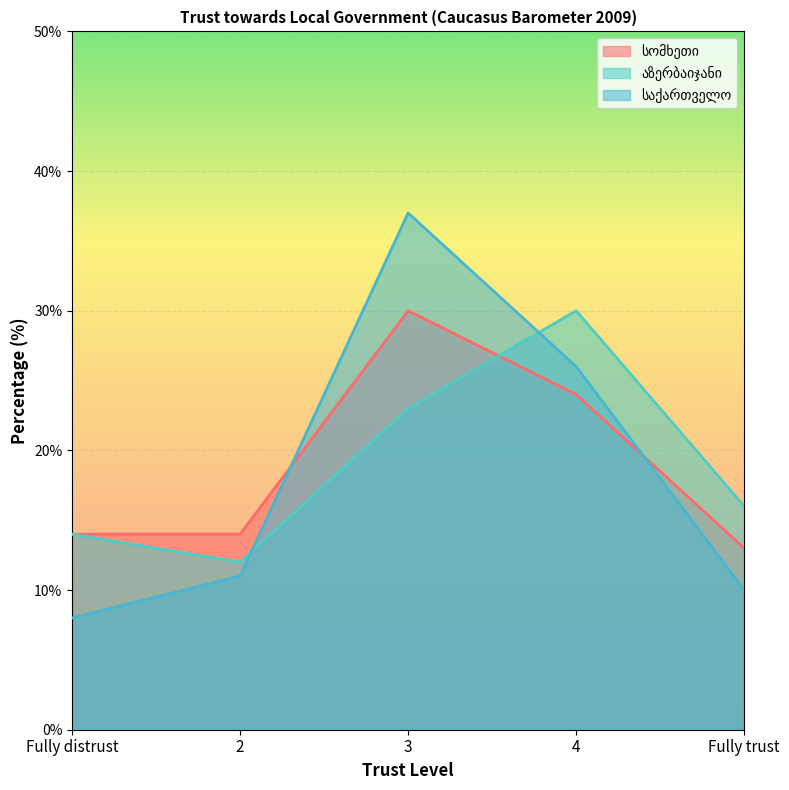

What is the sum of the აზერბაიჯანი values at 4 and 3?

53